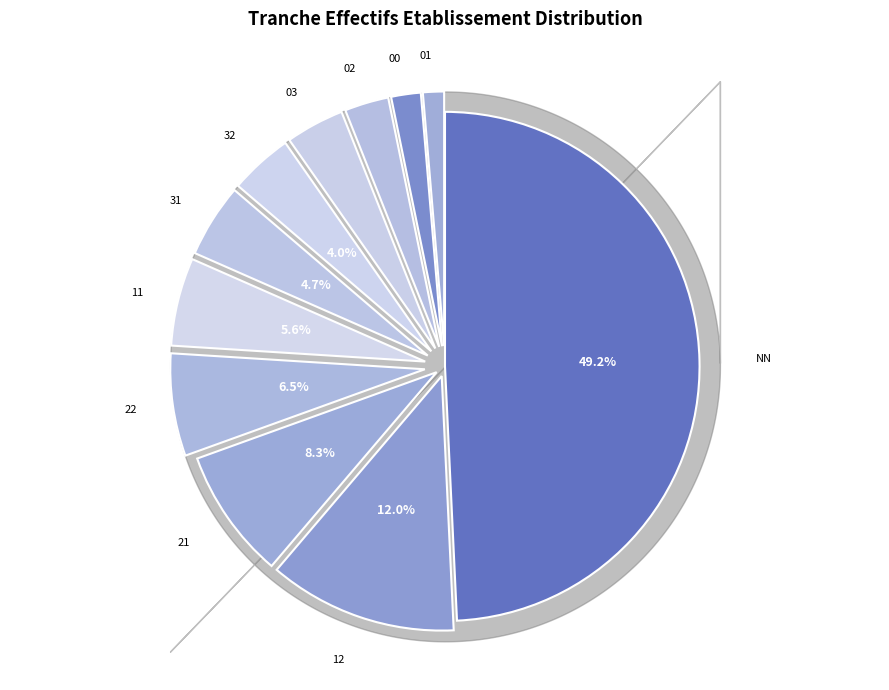

How many slices are in this pie chart?

11